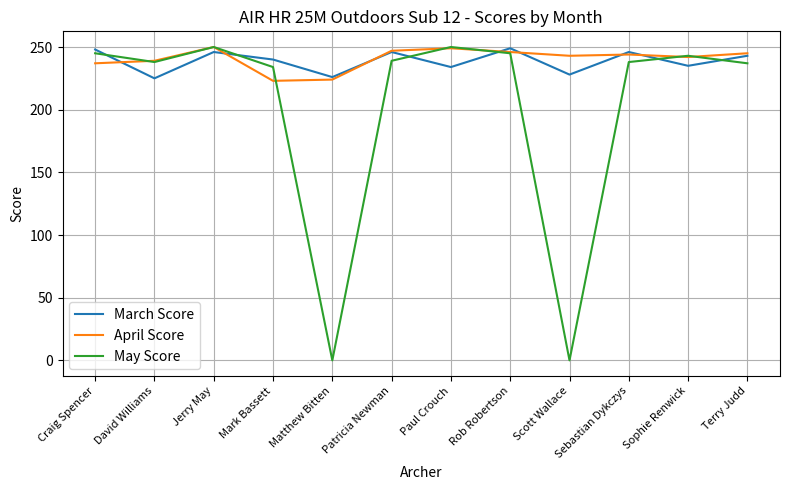

In April Score, how many points are lower than both neighbors (excluding endpoints)?

3